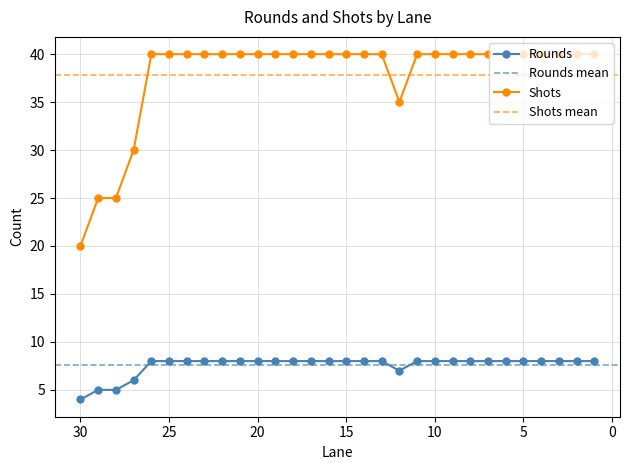

True or false: Shots and Rounds intersect in this chart.

False